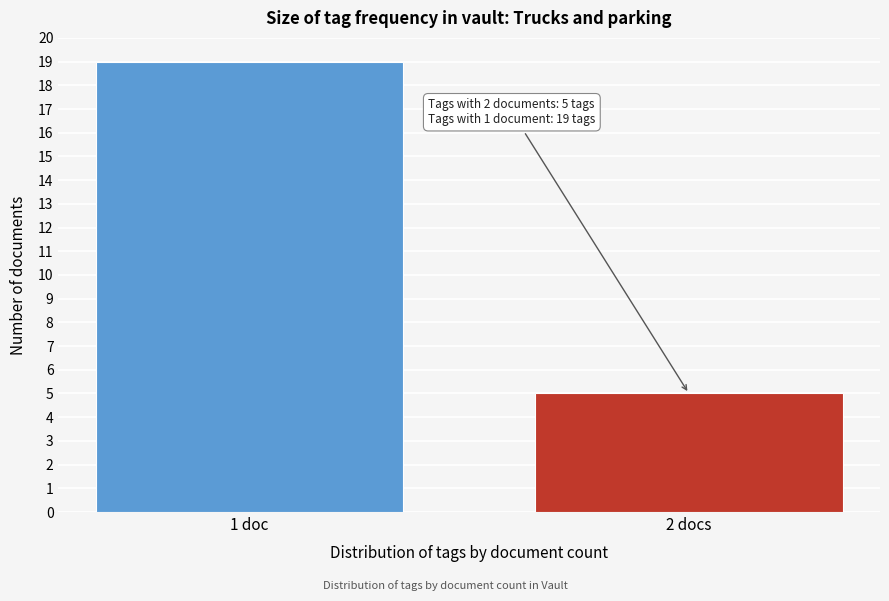

Reading left to right, list all the values displayed in this chart.

1 doc=19	2 docs=5